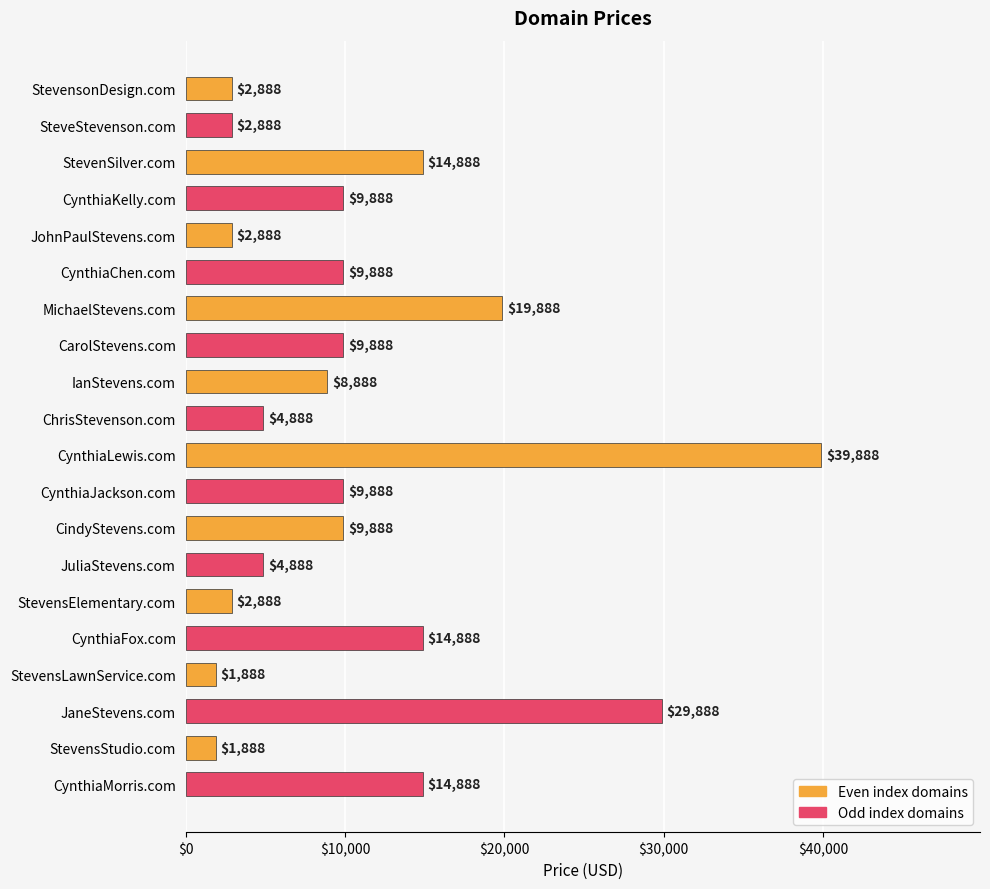

What is the minimum value shown in the chart?

1888